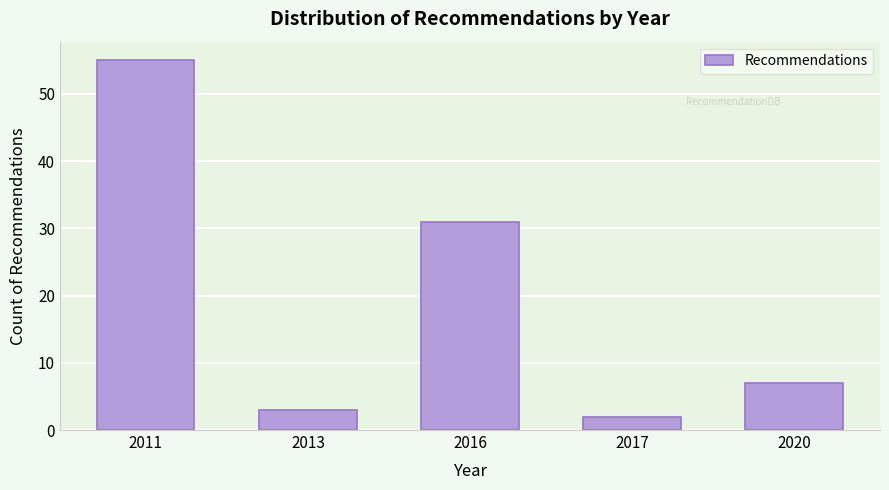

Reading left to right, list all the values displayed in this chart.

55	3	31	2	7